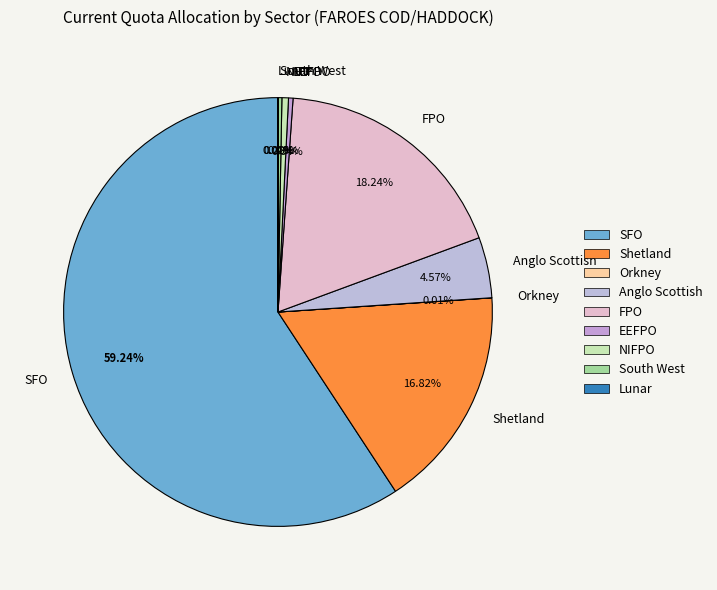

The Shetland slice represents 24% of the pie. True or false?

False